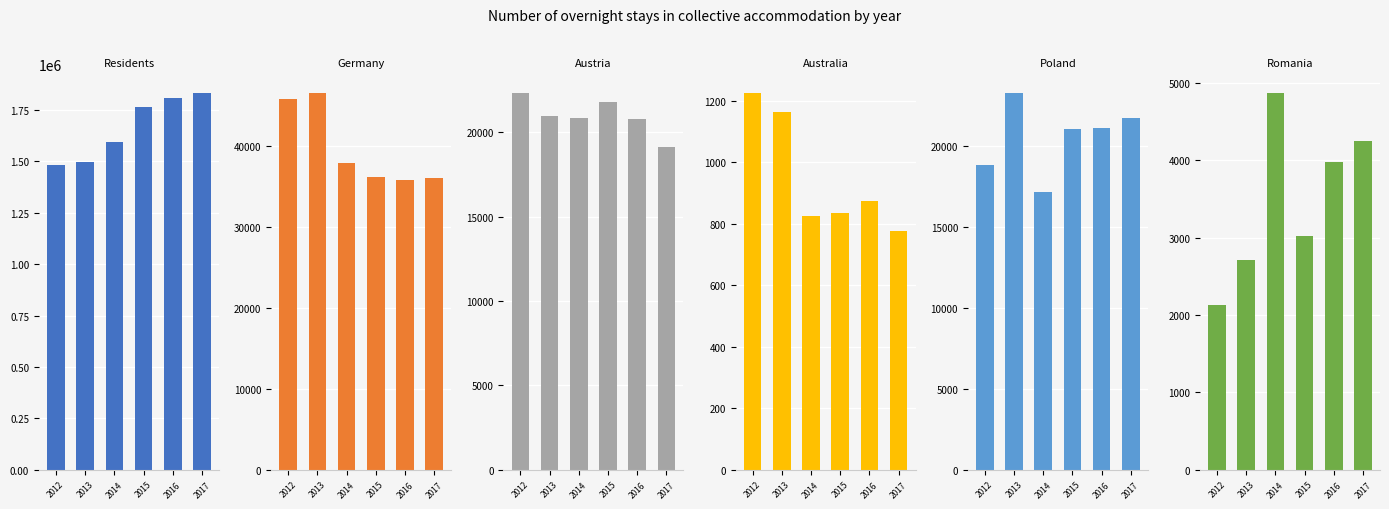

What is the value of the Poland bar at the 1st from the left?

18870